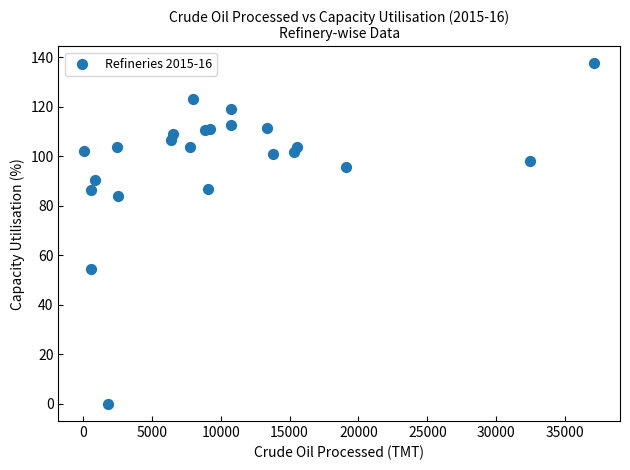

What Y value in the scatter plot is closest to 68?

54.4